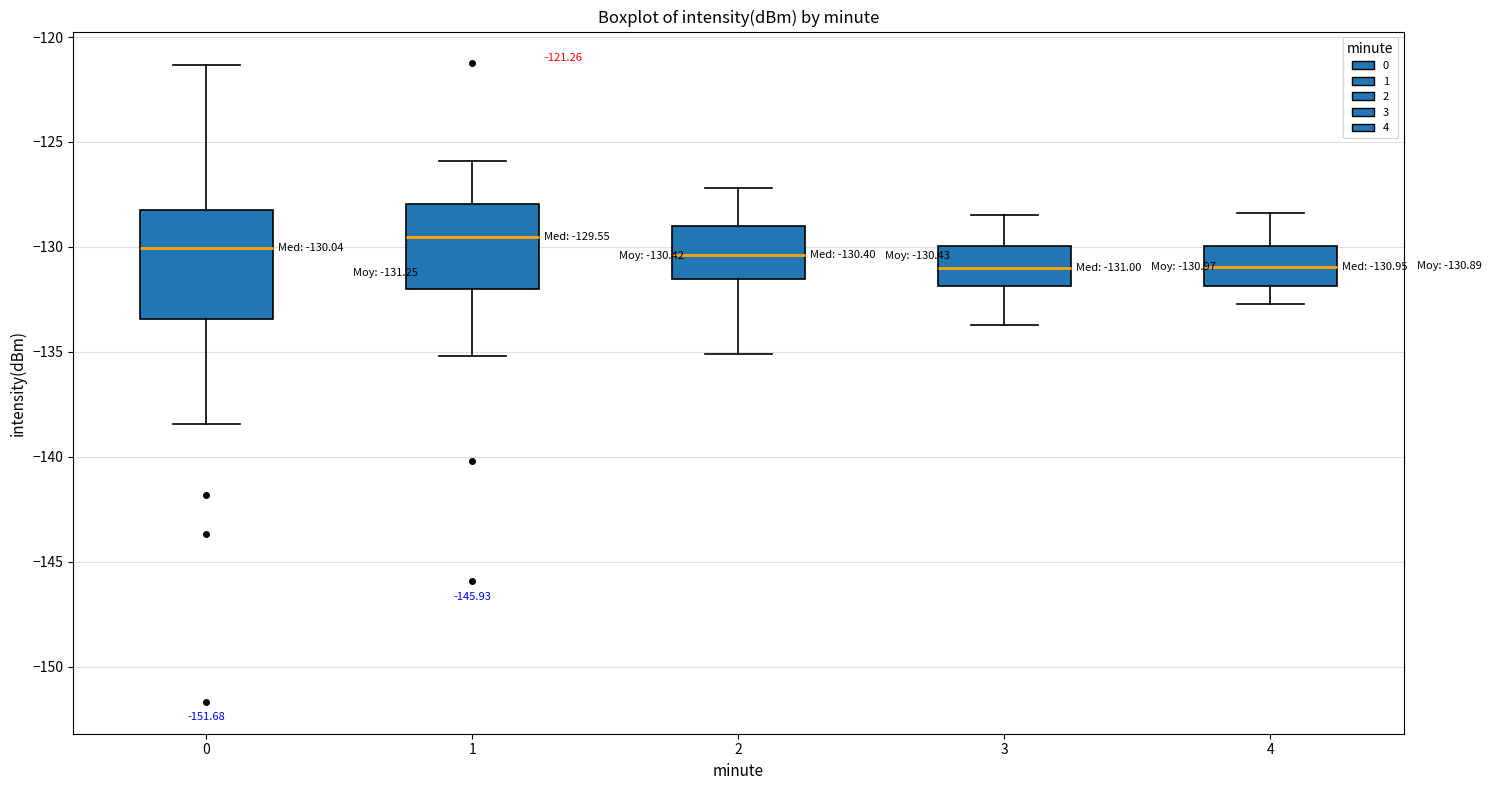

Comparing the boxes themselves (not the whiskers), which one is the tallest?

0